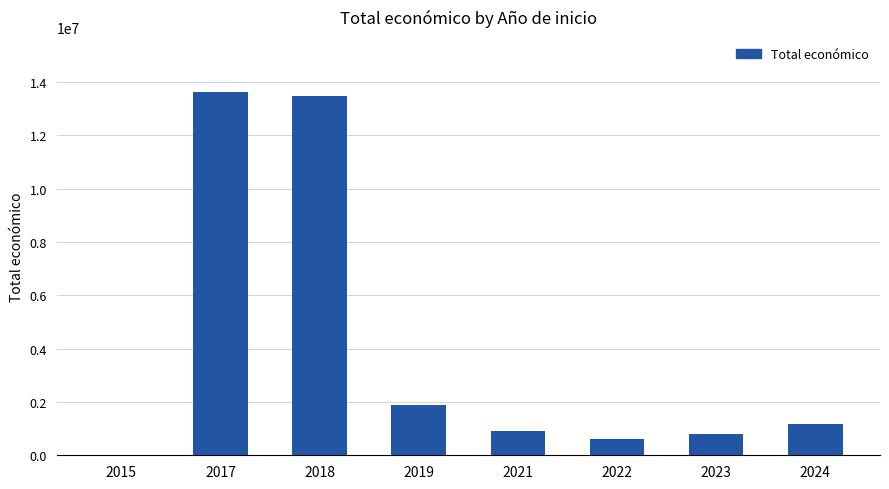

What is the sum of the values at 2018 and 2023?

14292279